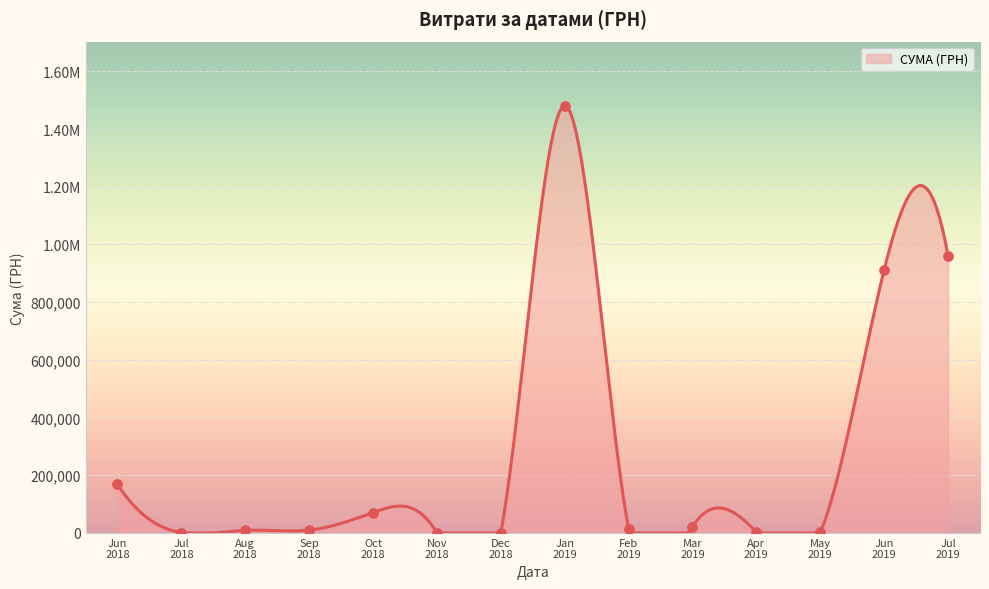

Is this an area chart (filled region under the line)?

Yes